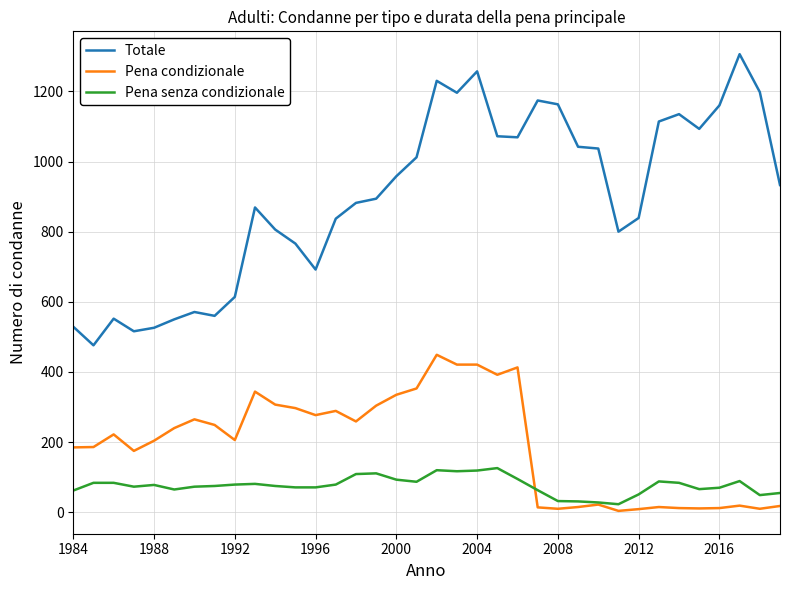

Count the number of categories in the chart.

36